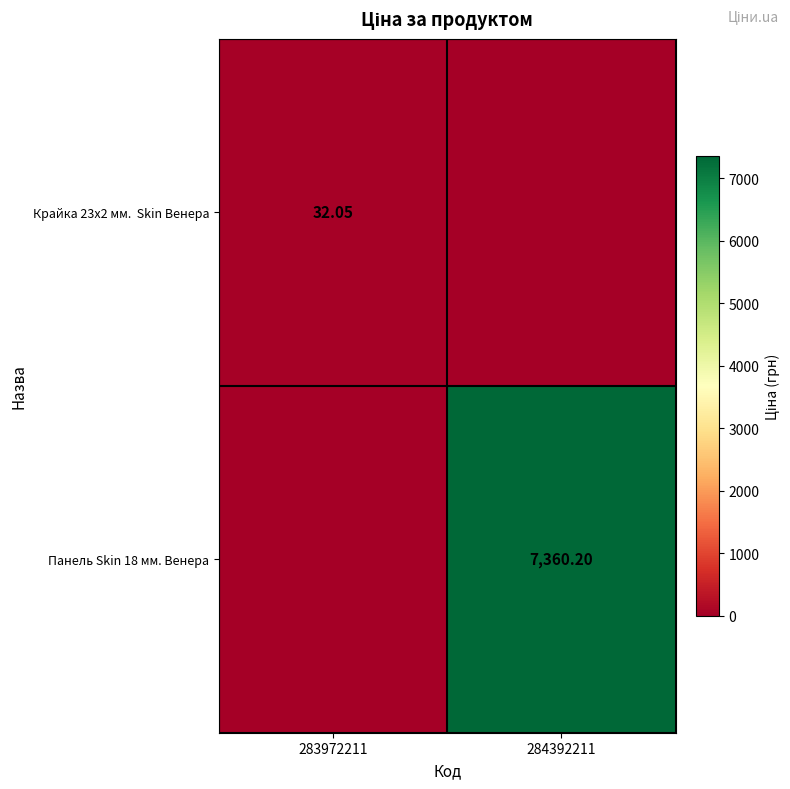

Which has a higher value, 283972211 or 284392211?

283972211